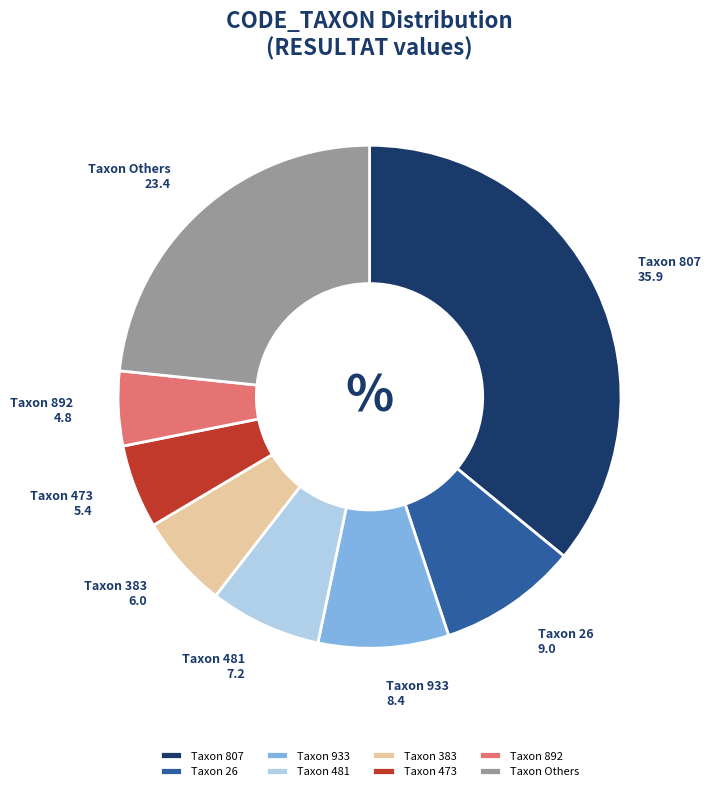

True or false: Taxon 383 accounts for 6% of the total.

True